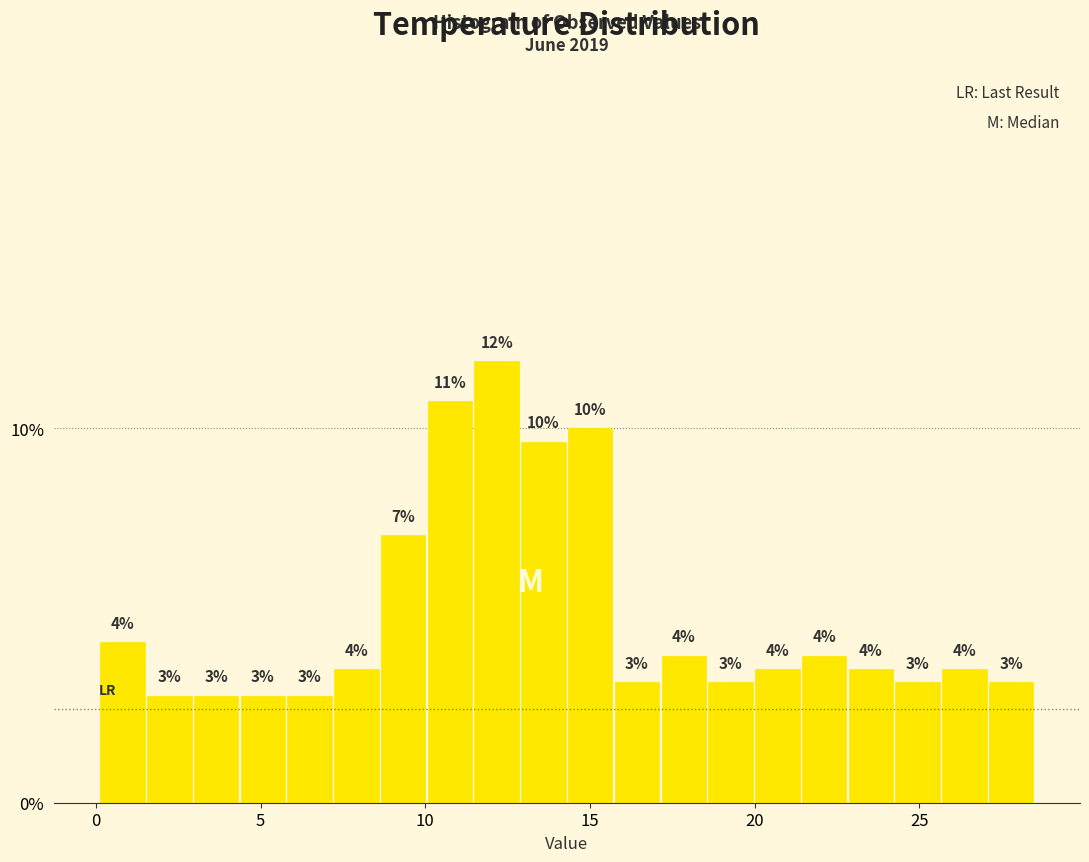

Read against the x-axis, roughly where is the centre of the tallest bar?

12.0